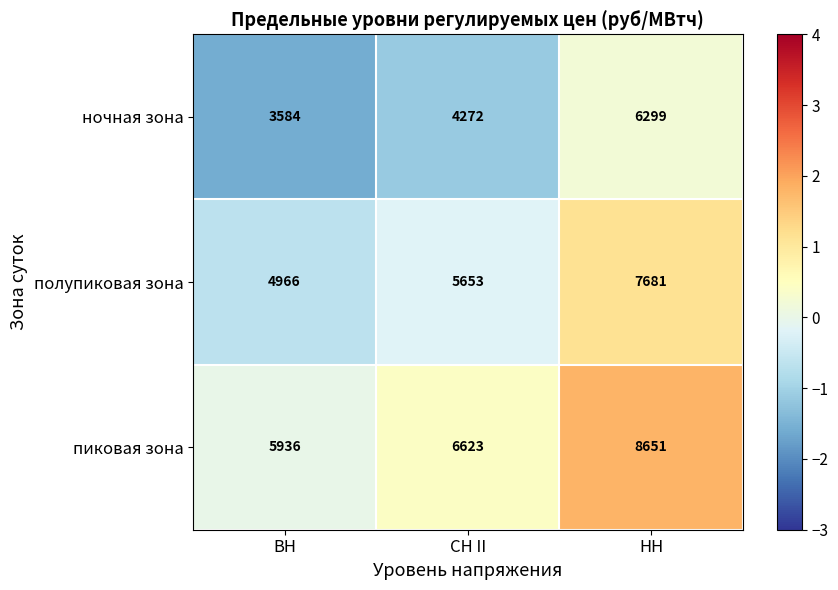

Which series has the largest total across all categories?

пиковая зона